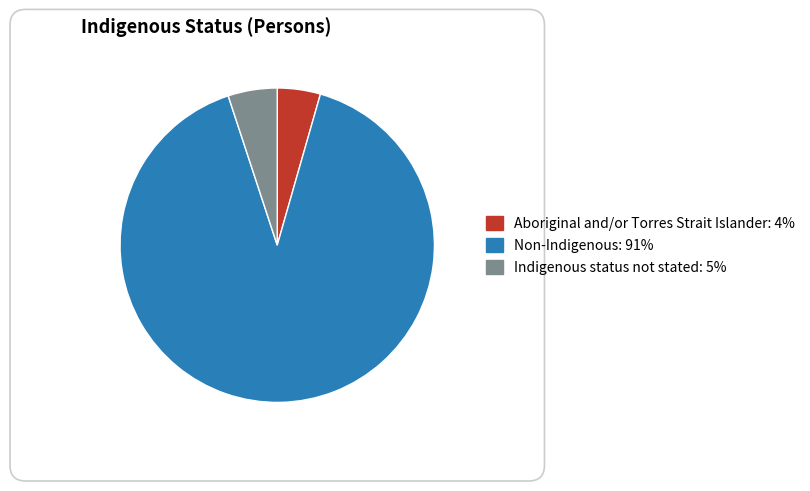

True or false: Non-Indigenous accounts for 99% of the total.

False